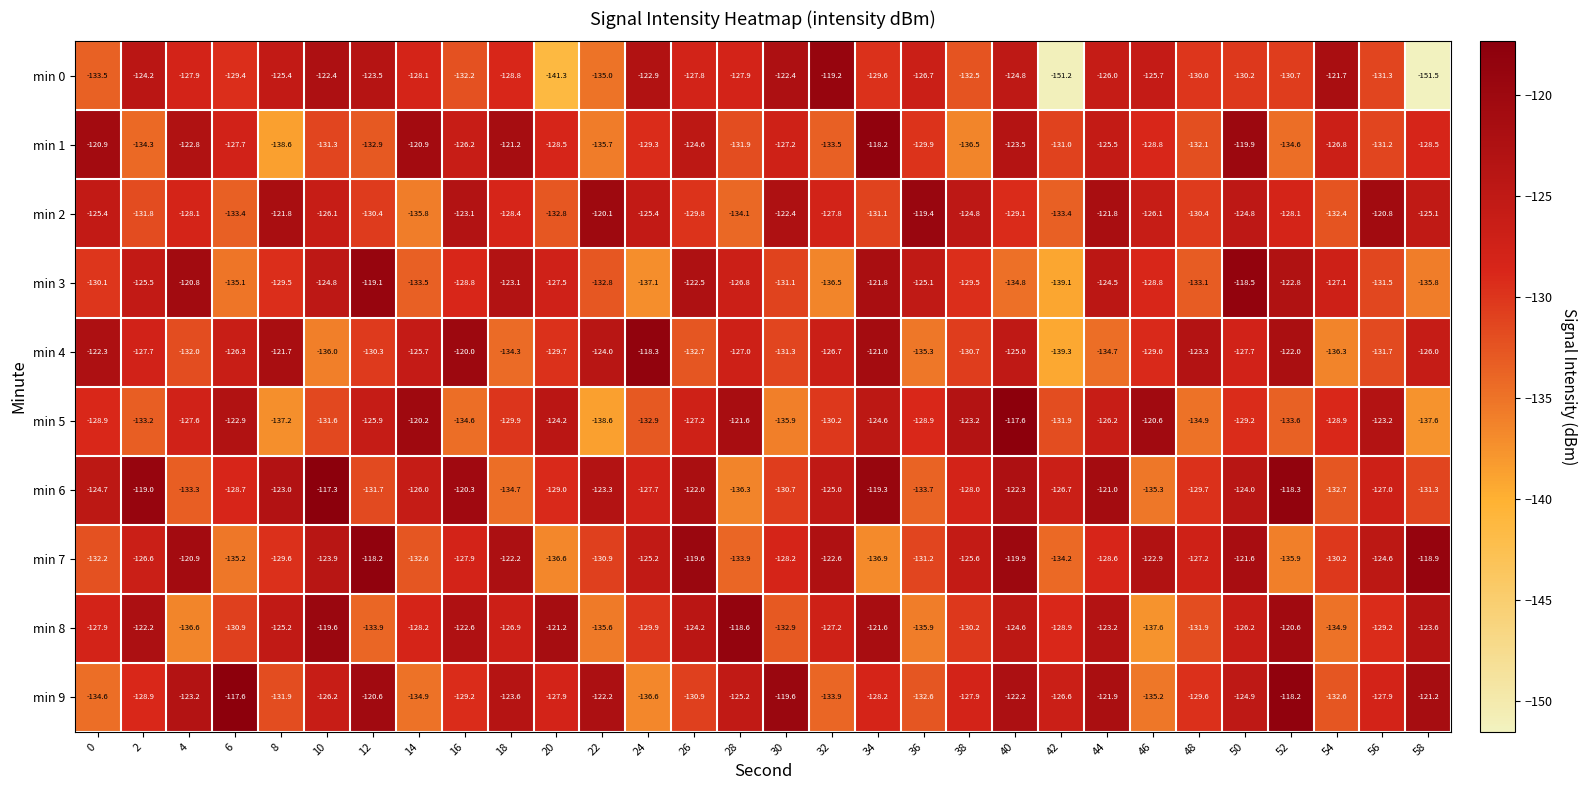

True or false: min 1 has a value of -131.9 at 28.

True